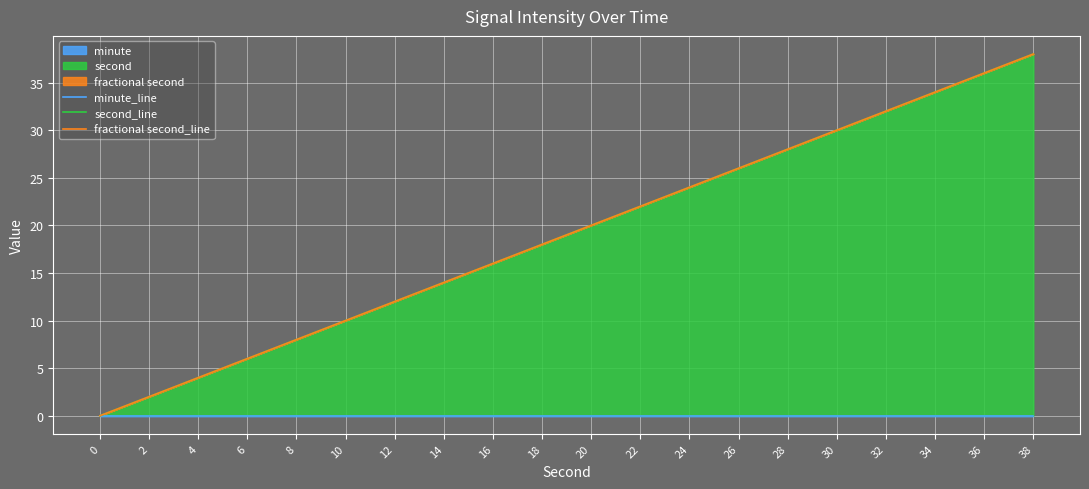

True or false: second_line and fractional second_line intersect in this chart.

False